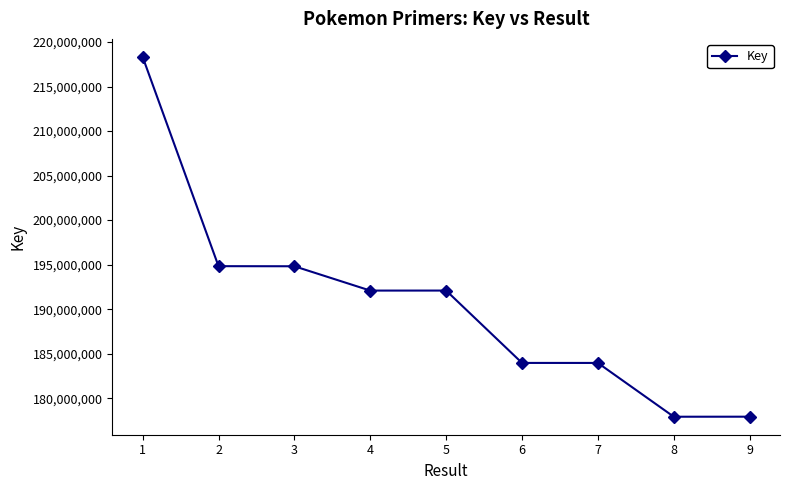

What is the difference between the maximum and minimum values?

40406894